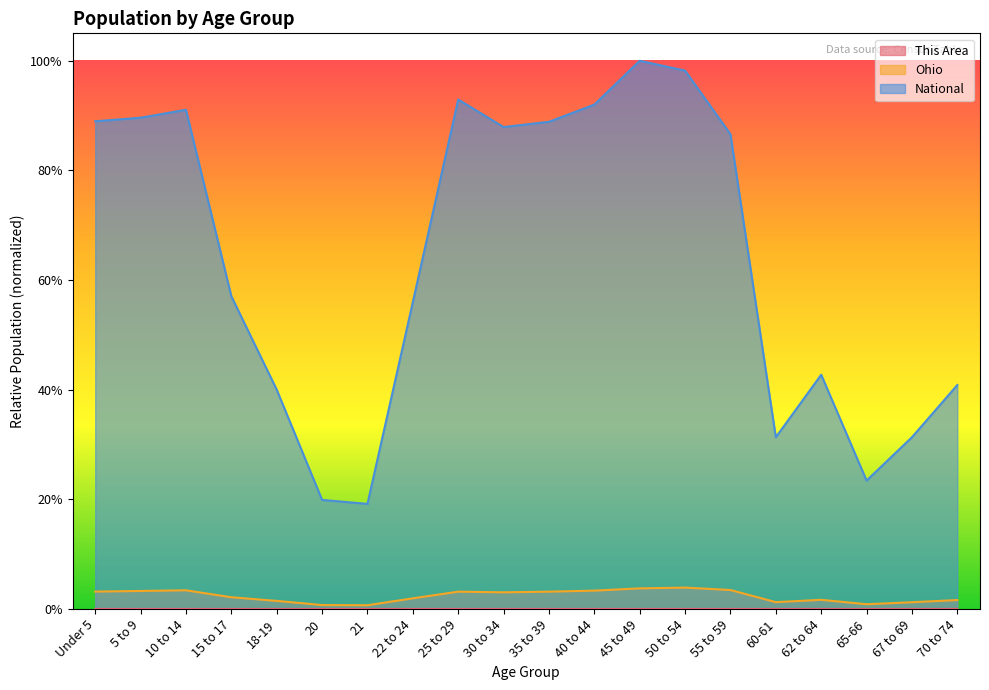

How many Ohio values are between 0 and 1?

20